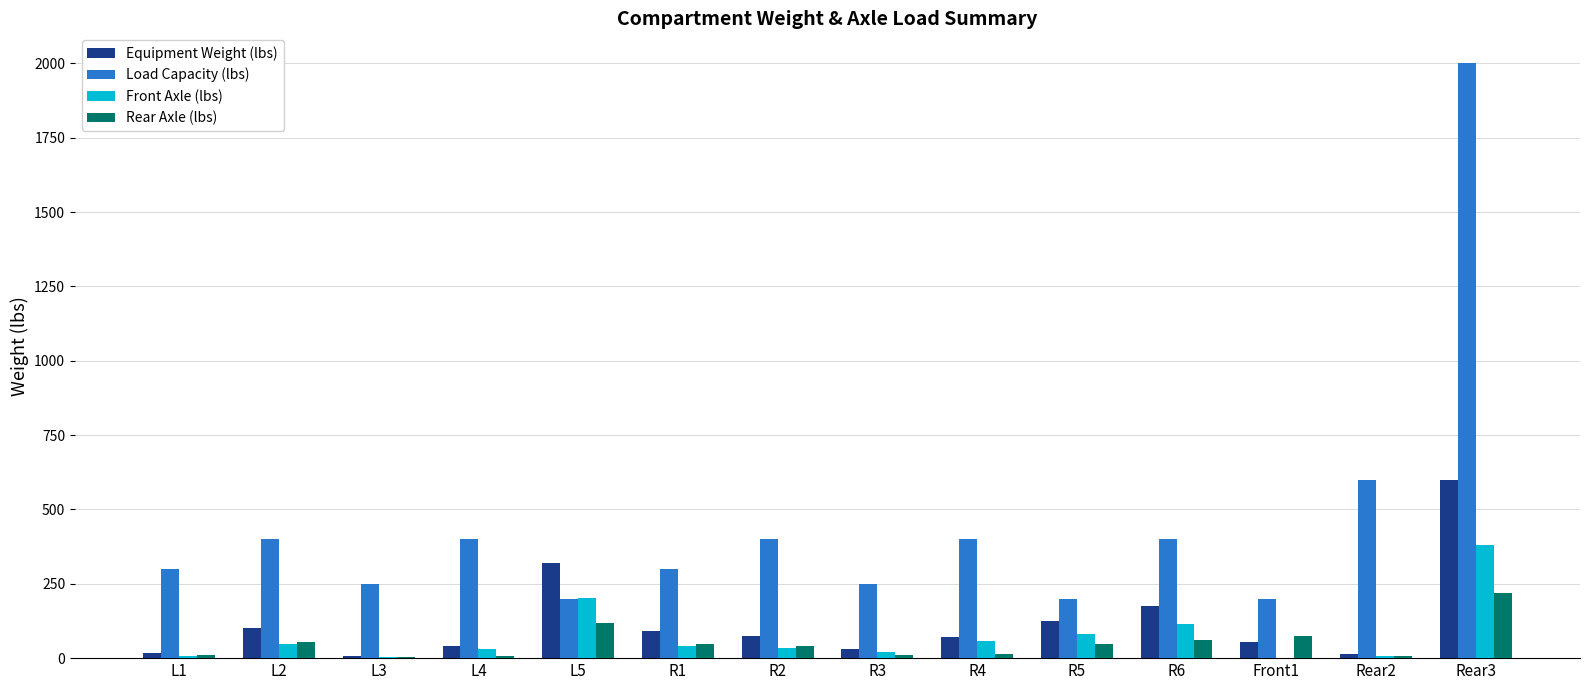

Are the bars grouped side by side (vs. stacked)?

Yes